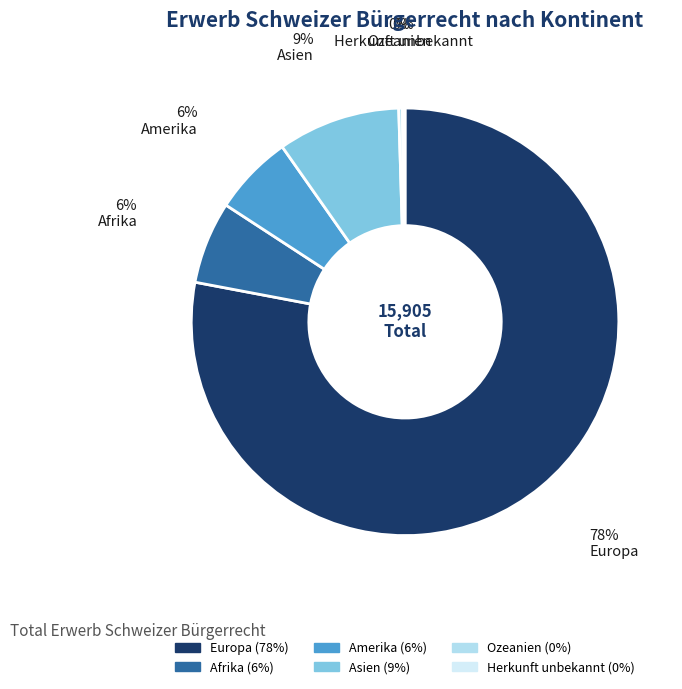

Is the sum of Asien and Afrika greater than half?

No